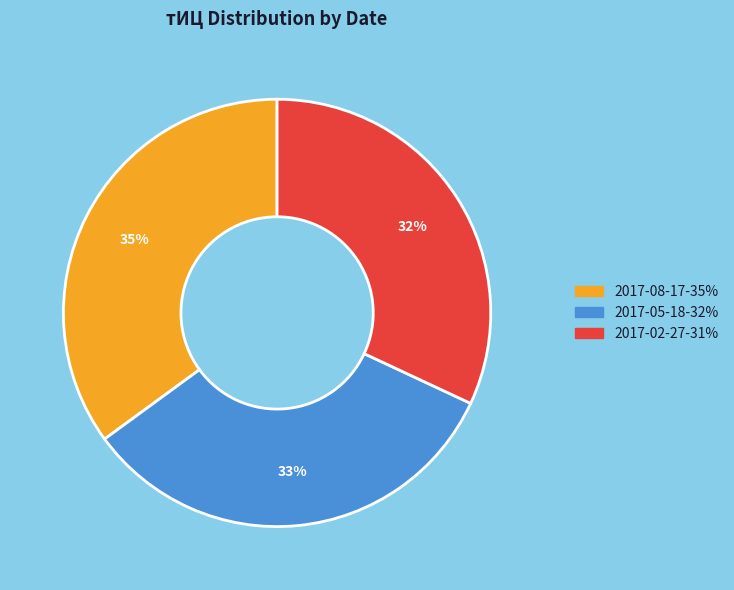

To the nearest percent, what is the difference between the largest and smallest slice percentages?

3%